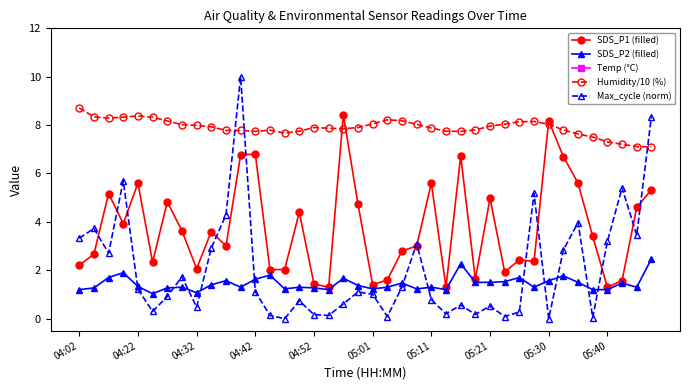

True or false: SDS_P1 (filled) has a value of 7.4 at 34.

False